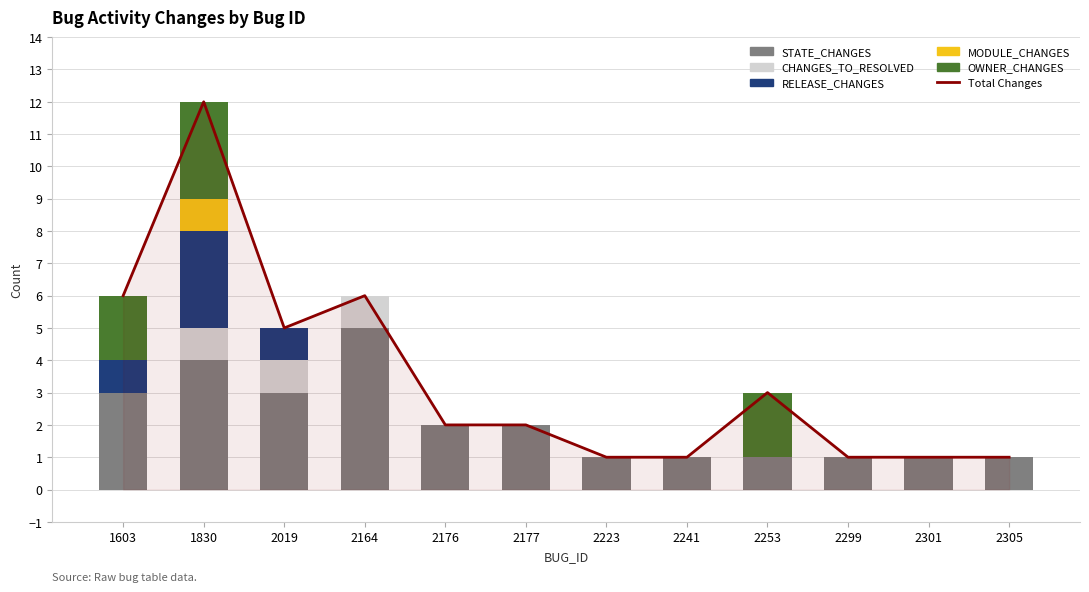

The value of CHANGES_TO_RESOLVED at 2223 is 0. True or false?

True